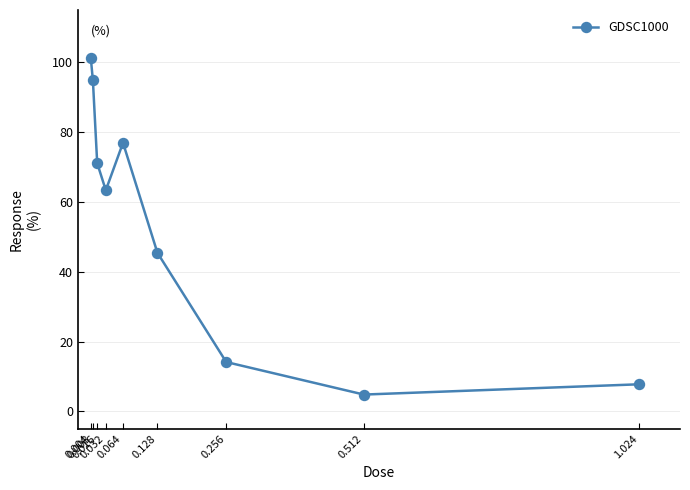

What is the value of the 1st point from the left?

101.4